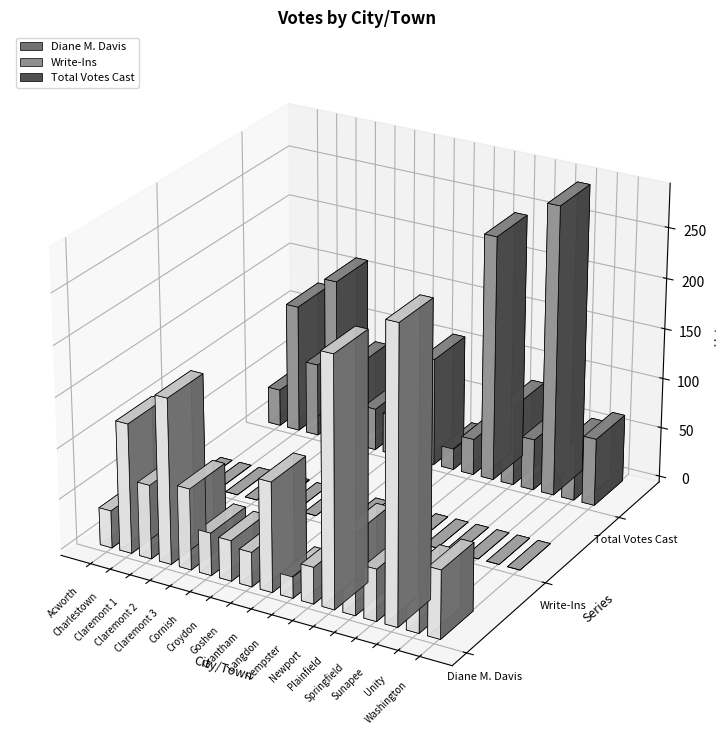

Which series changed the most between Goshen and Unity?

Diane M. Davis